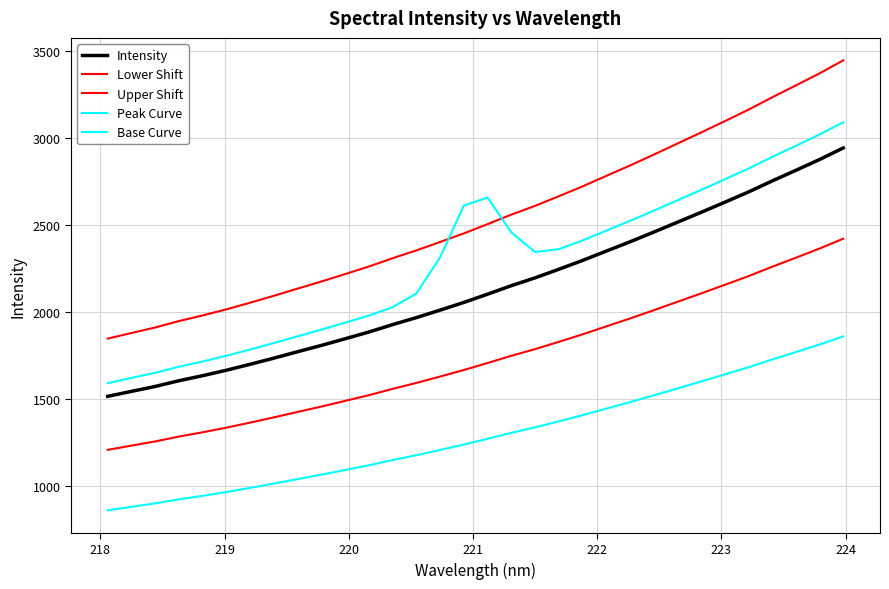

Does the chart display data point markers on the line(s)?

No